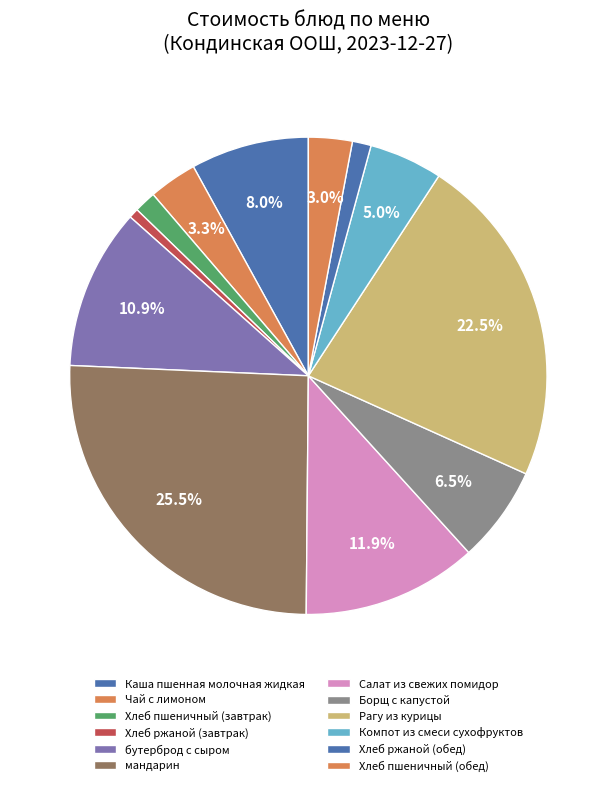

What percentage is the Хлеб ржаной (завтрак) slice, to the nearest percent?

1%